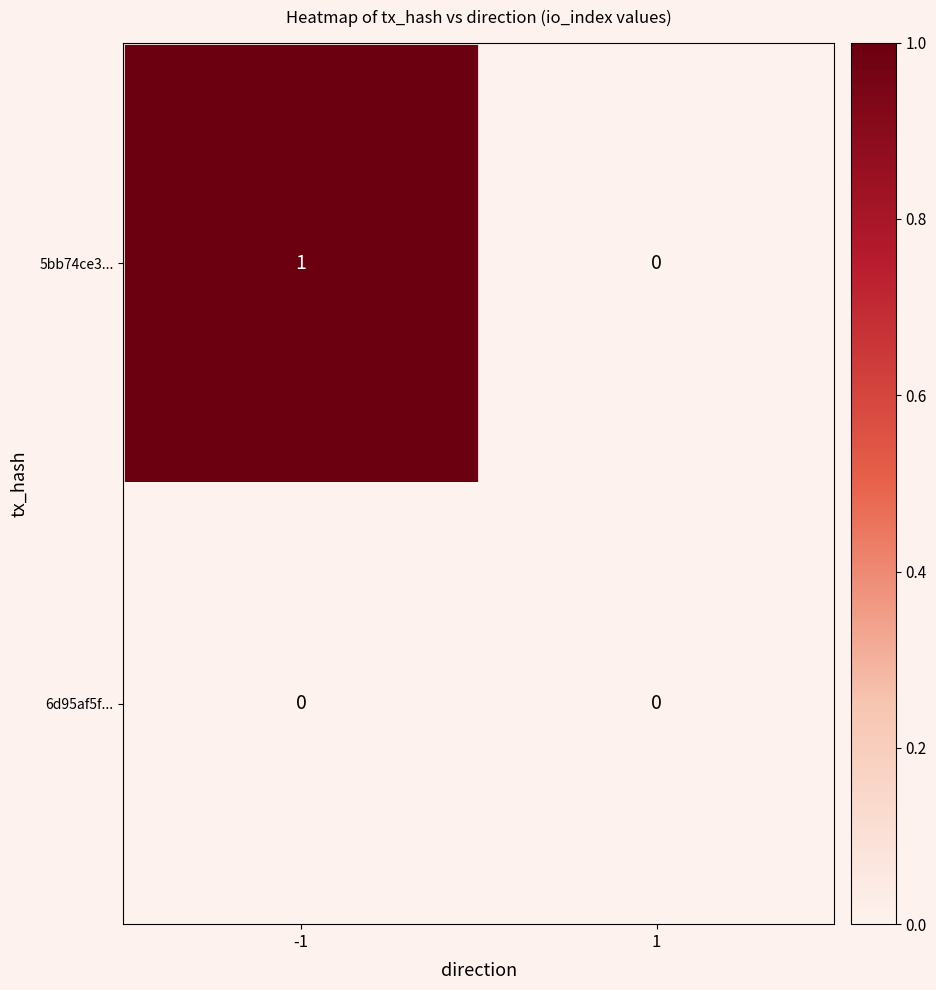

Which series has the largest total across all categories?

5bb74ce3...